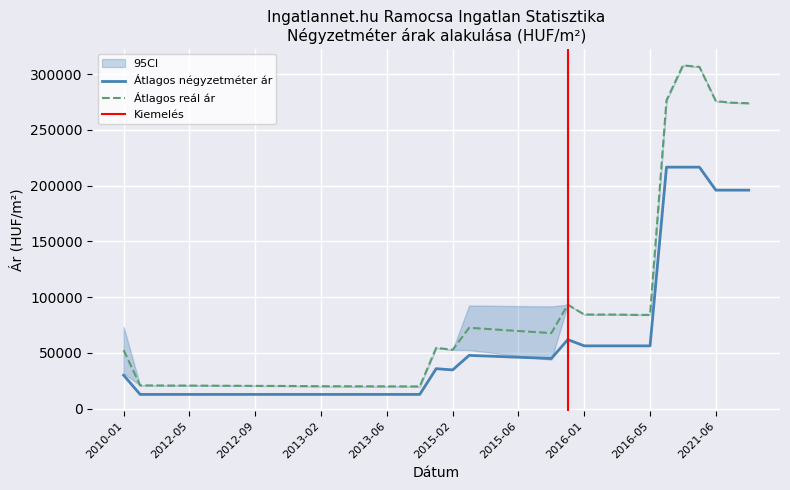

True or false: Szórás alsó határ and Átlagos négyzetméter ár cross at least once.

False